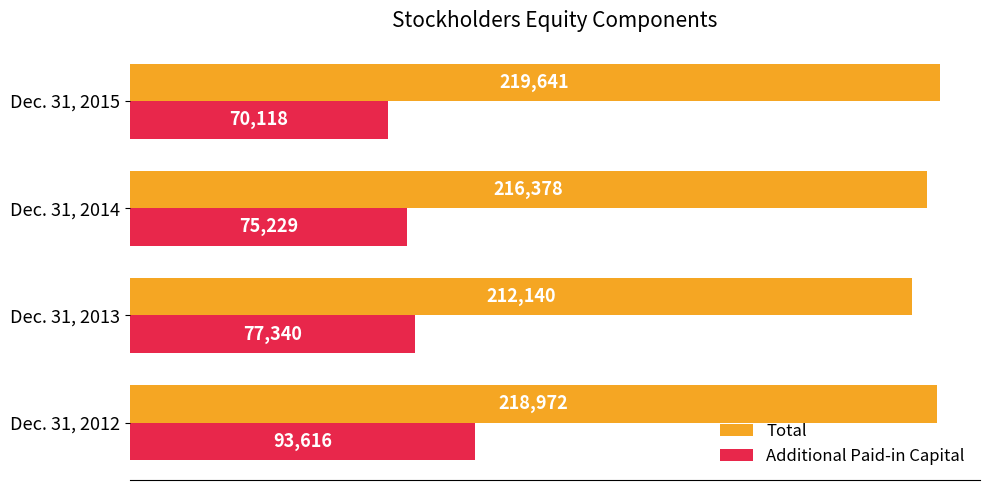

Which series has the largest range (max minus min)?

Additional Paid-in Capital